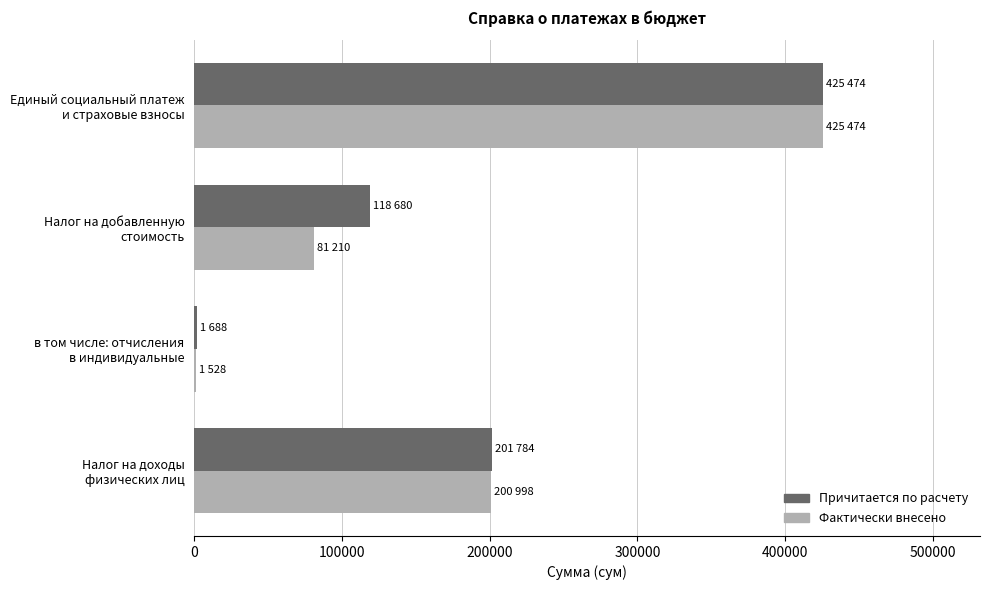

What is the sum of all Фактически внесено values?

709210